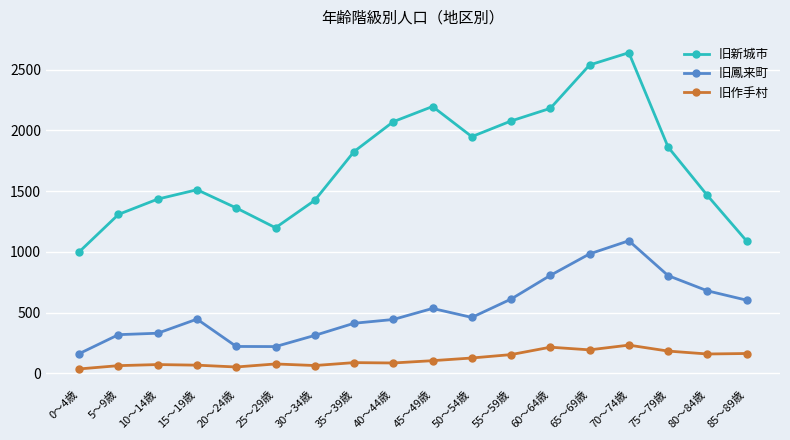

What is the sum of all 旧鳳来町 values?

9452